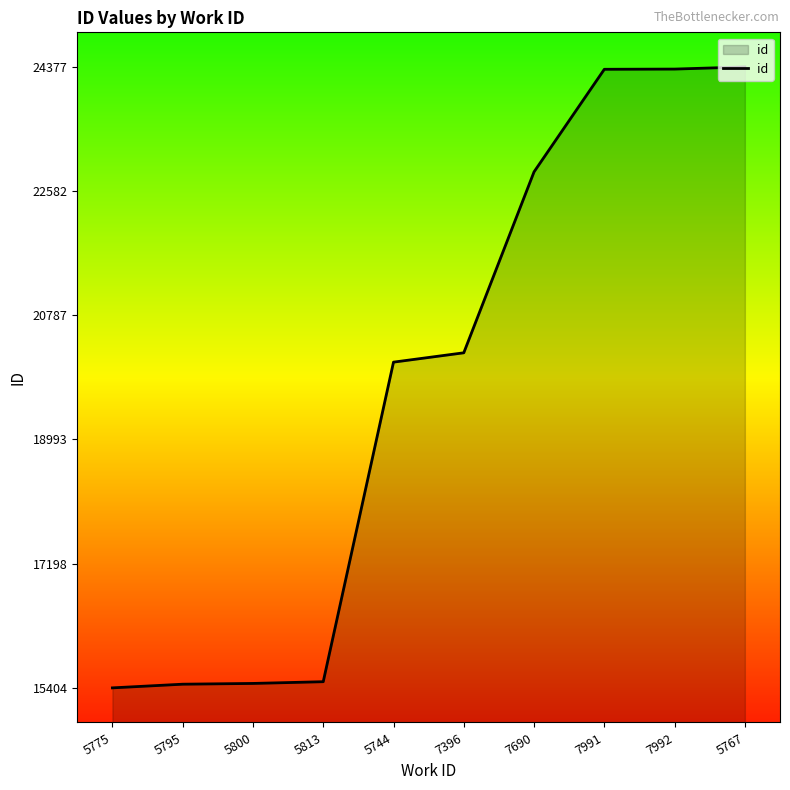

What value does the data have at 5744?

20111